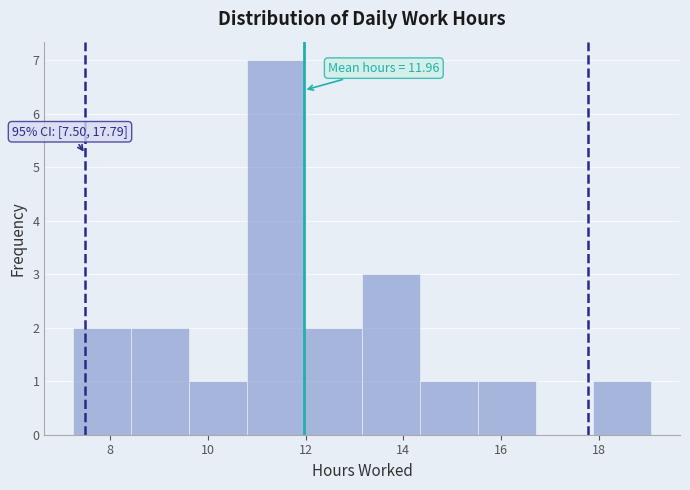

Over which range of the x-axis is the bar tallest?

10.8 to 12.0